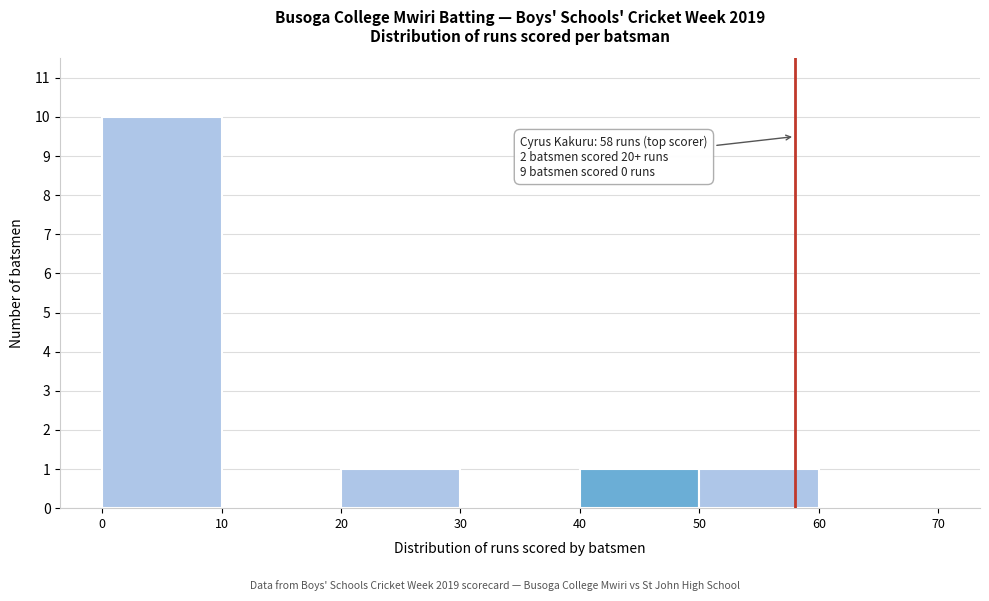

Which range on the x-axis has the tallest bar?

0 to 10